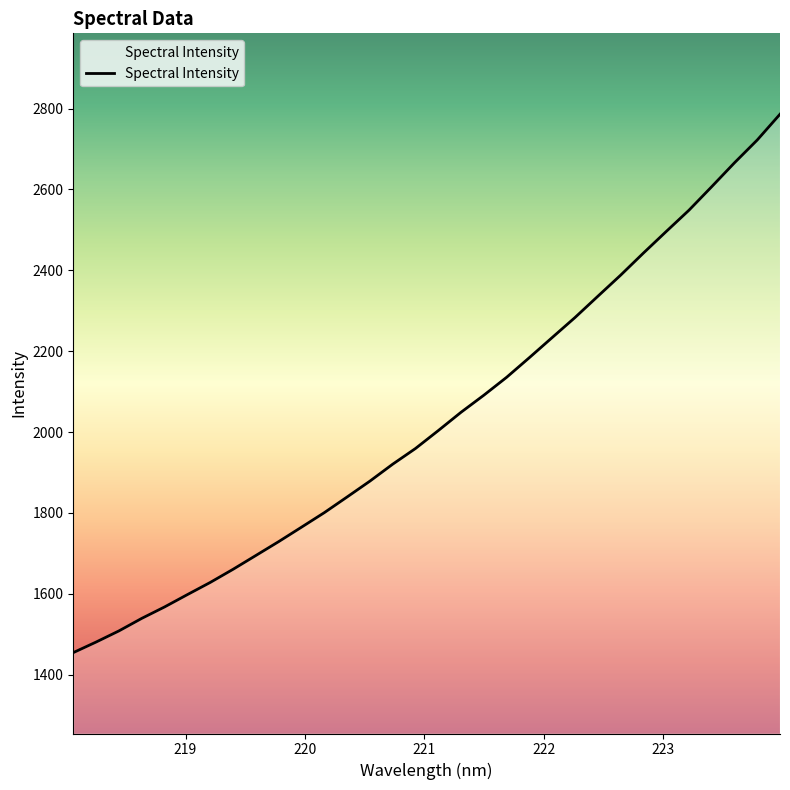

What is the maximum value shown in the chart?

2786.1